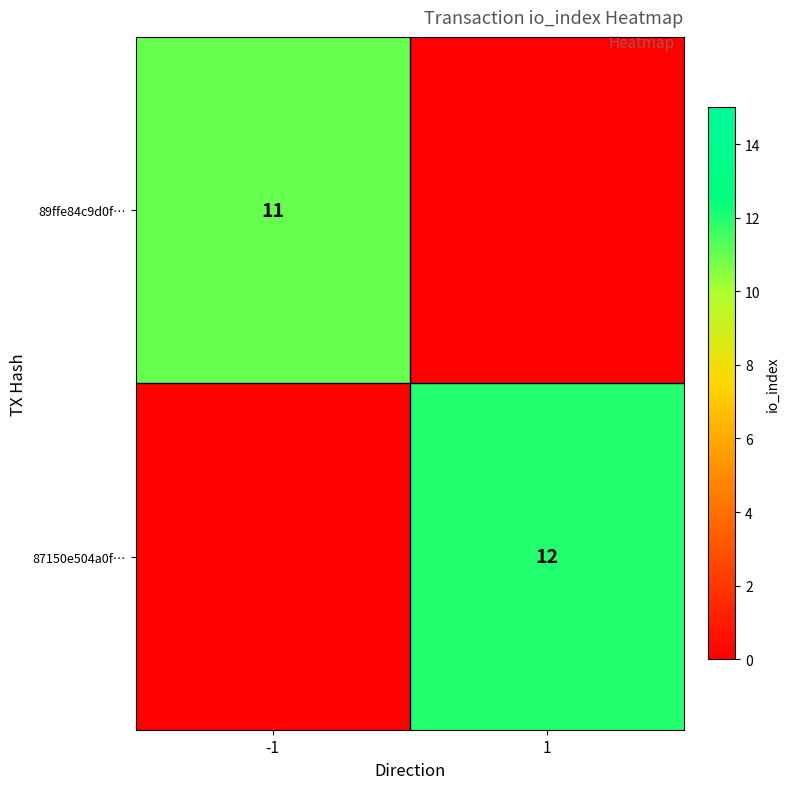

True or false: 87150e504a0f… has a value of 12 at 1.

True